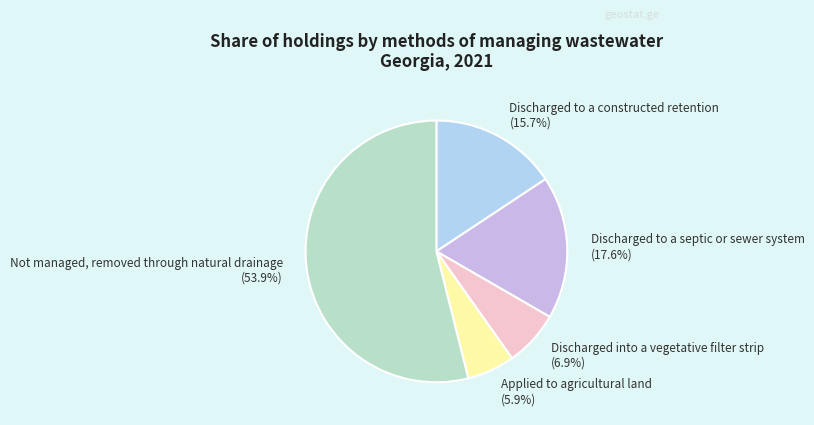

What is the smallest slice in the pie chart?

Applied to agricultural land